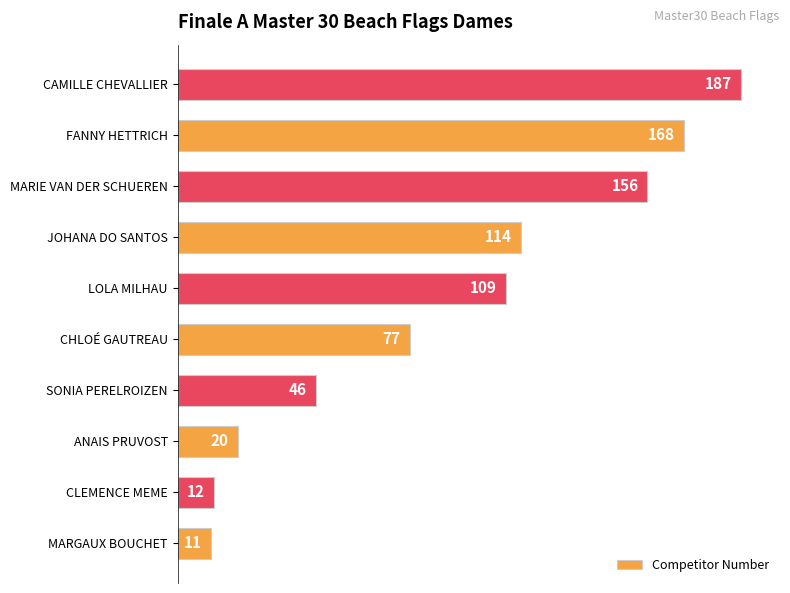

How many bars are there in total?

10